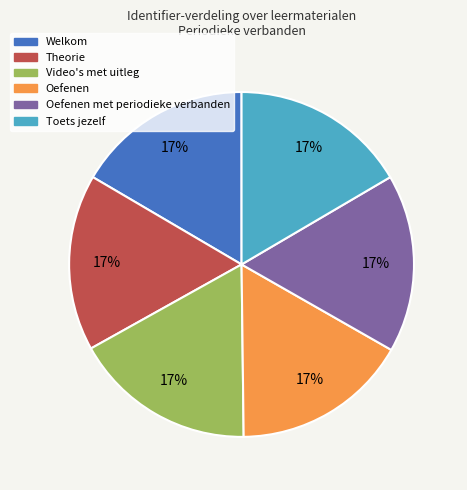

Is there a majority slice in this chart?

No